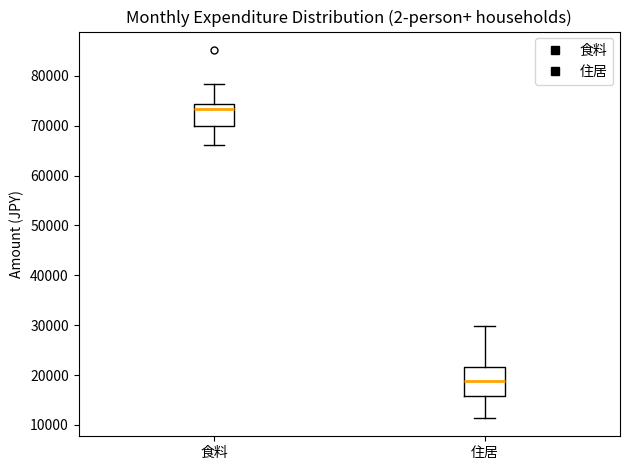

Where does the upper whisker of the box for 食料 end on the y-axis? The values are not printed on the chart, so give them approximately, as read against the axis.

78000